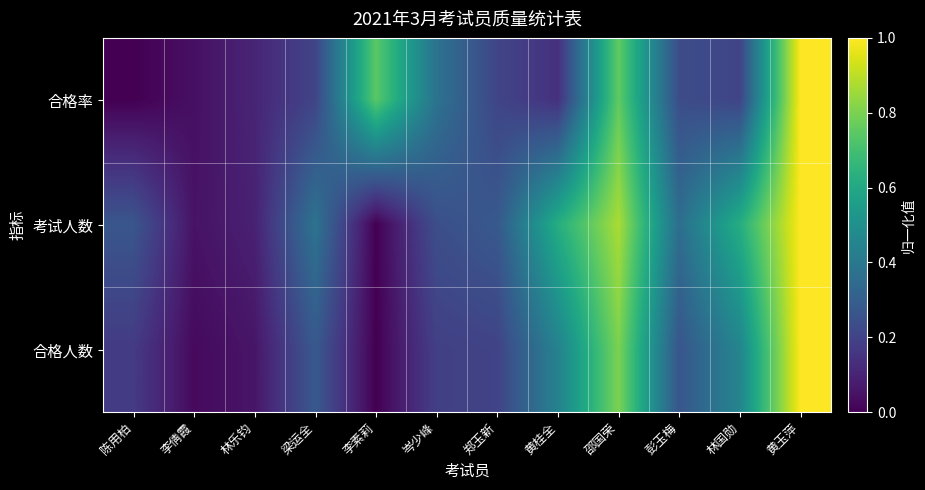

Reading left to right, transcribe all the data shown in this chart.

合格率: 陈用柏=0.0	李倩霞=0.0	林乐钧=0.1	梁运全=0.2	李素莉=0.7	岑少峰=0.4	郑玉新=0.2	黄桂全=0.1	邵国荣=0.8	彭玉梅=0.2	林国勋=0.2	黄玉萍=1.0
考试人数: 陈用柏=0.3	李倩霞=0.0	林乐钧=0.1	梁运全=0.4	李素莉=0.0	岑少峰=0.2	郑玉新=0.3	黄桂全=0.6	邵国荣=0.9	彭玉梅=0.4	林国勋=0.6	黄玉萍=1.0
合格人数: 陈用柏=0.2	李倩霞=0.0	林乐钧=0.1	梁运全=0.3	李素莉=0.0	岑少峰=0.2	郑玉新=0.2	黄桂全=0.4	邵国荣=0.8	彭玉梅=0.3	林国勋=0.5	黄玉萍=1.0